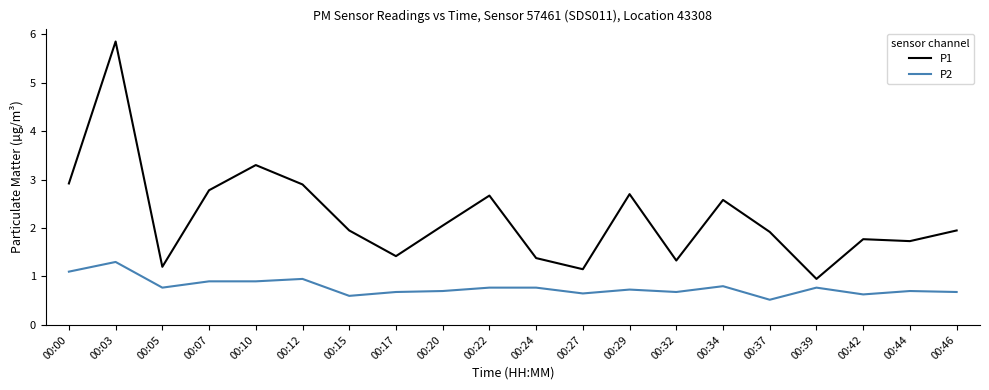

What is the difference between the maximum and second lowest values in the P2 series?

0.7